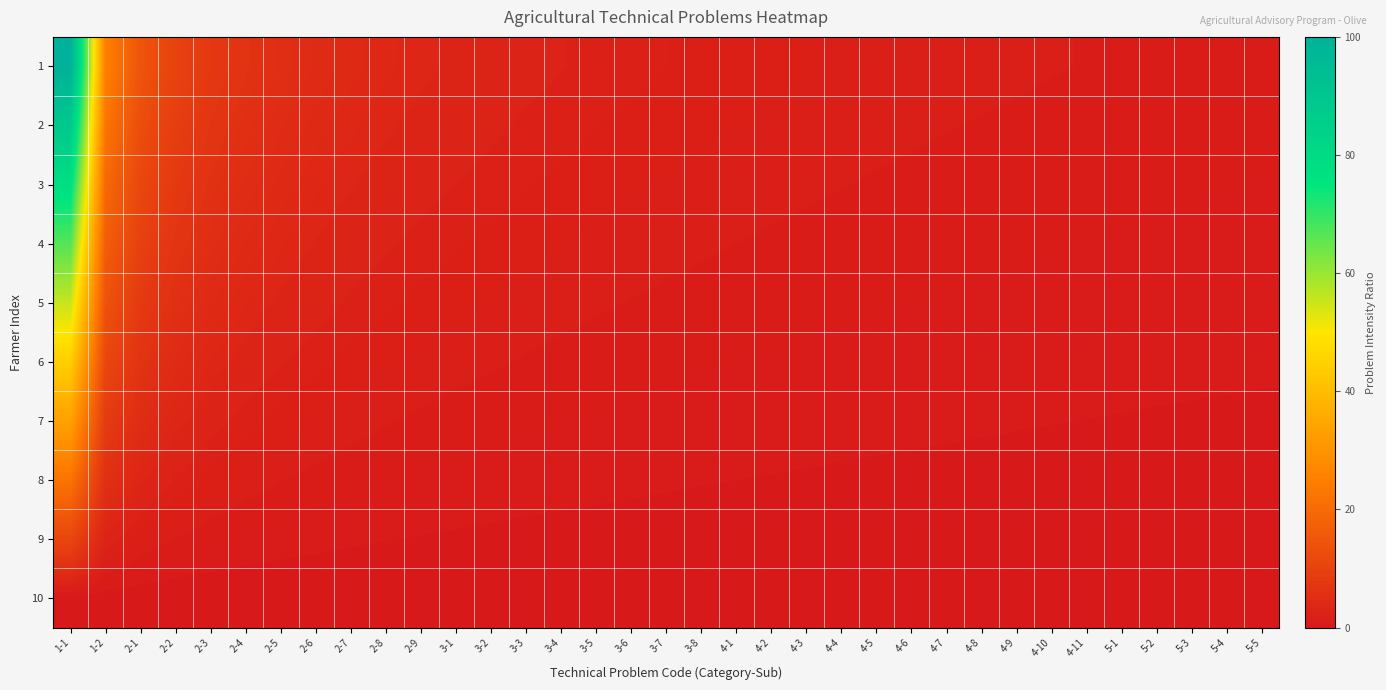

At how many categories does at least one series exceed 54?

1